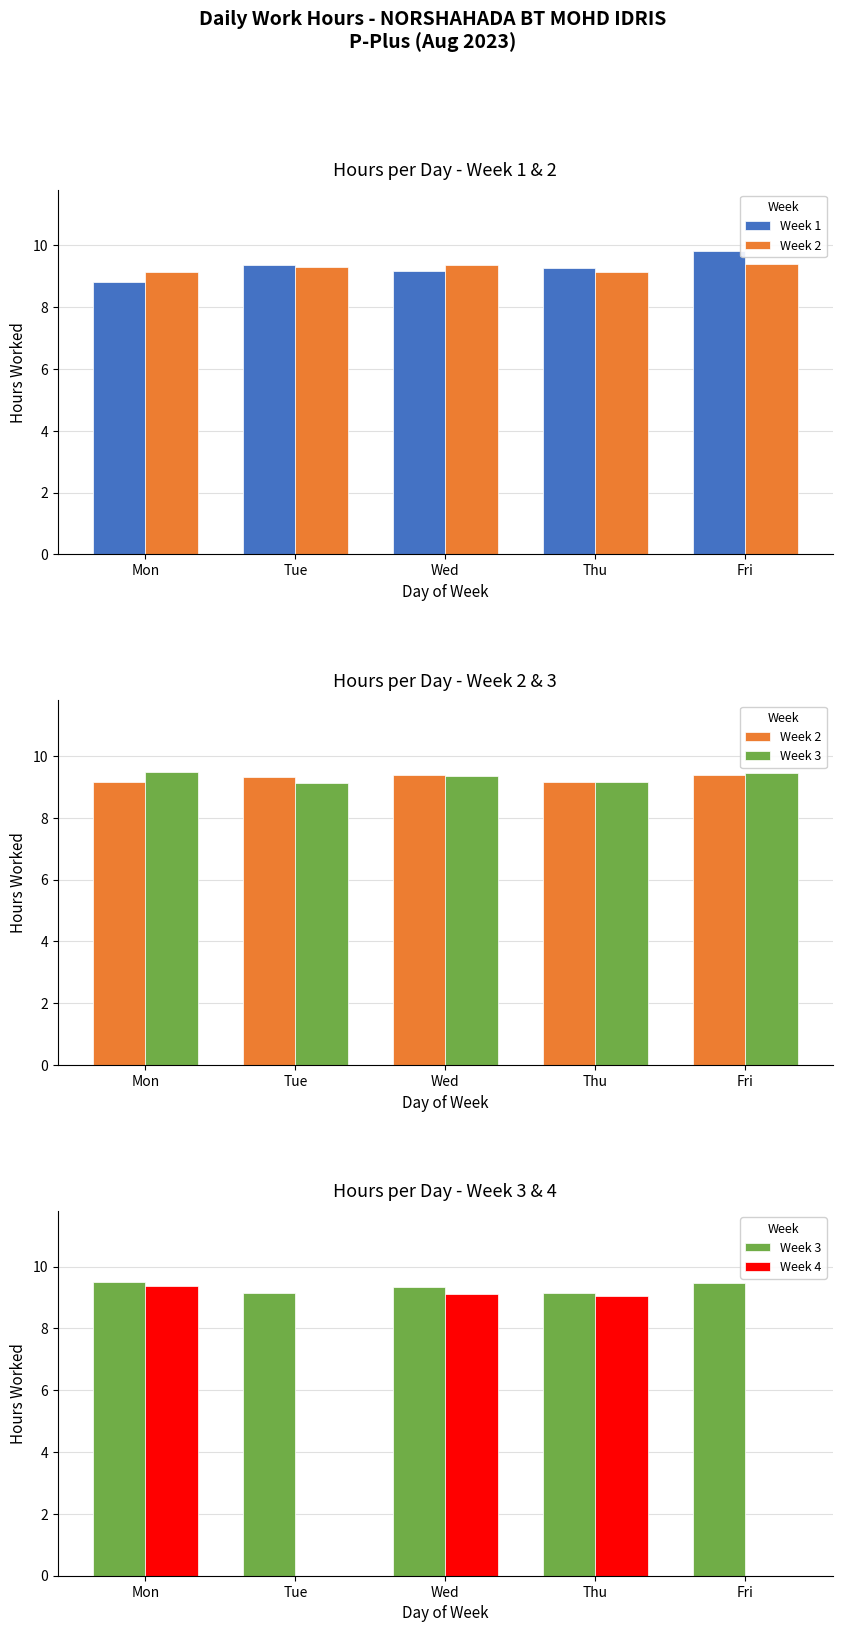

What is the sum of all Week 4 values?

27.6